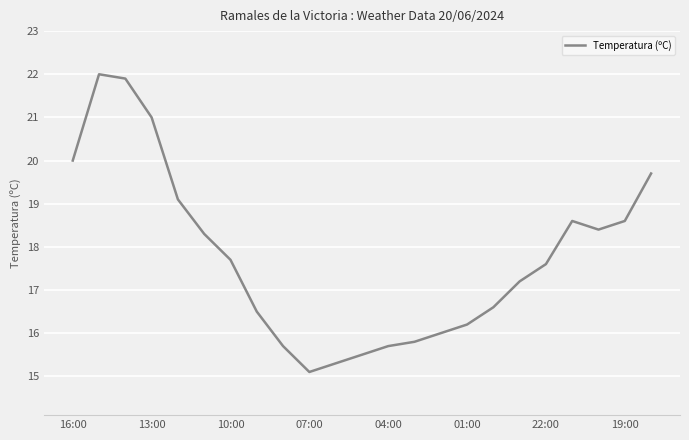

What is the minimum value shown in the chart?

15.1